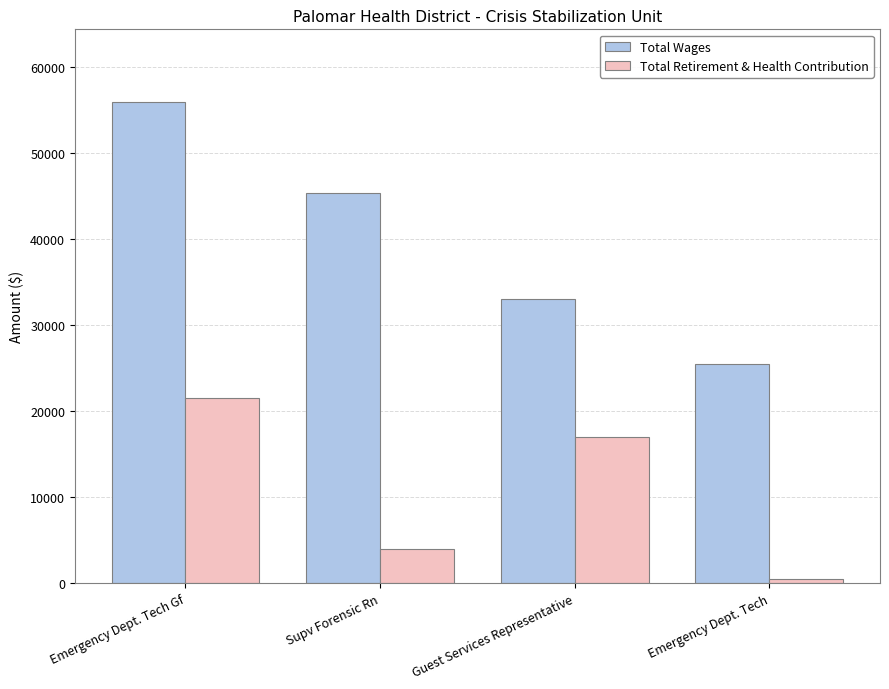

What is the difference between the Total Wages values at Emergency Dept. Tech Gf and Supv Forensic Rn?

10656